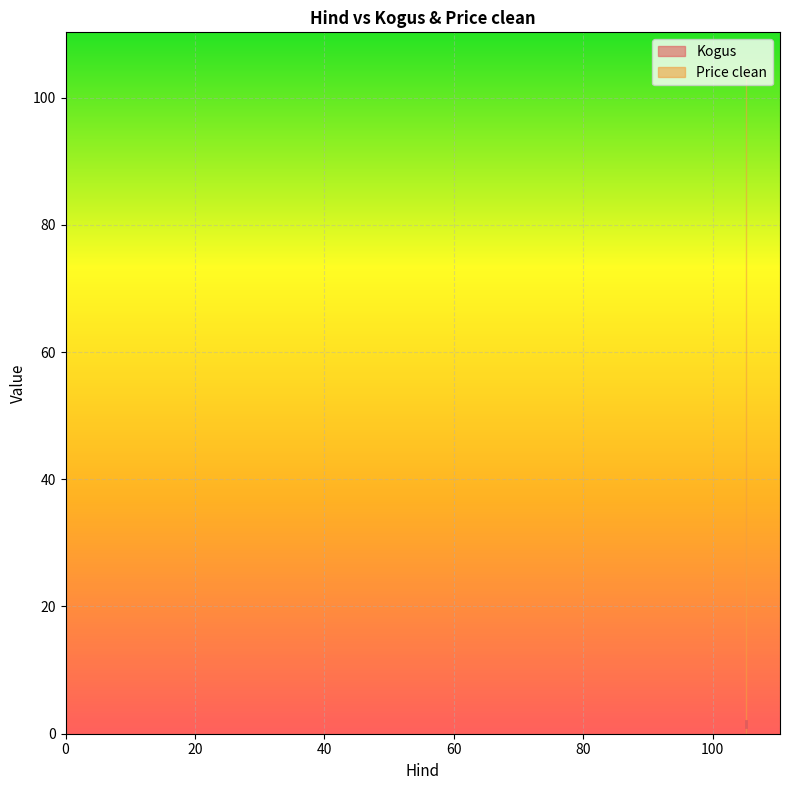

True or false: Kogus has a value of 0 at 105.166667.

False